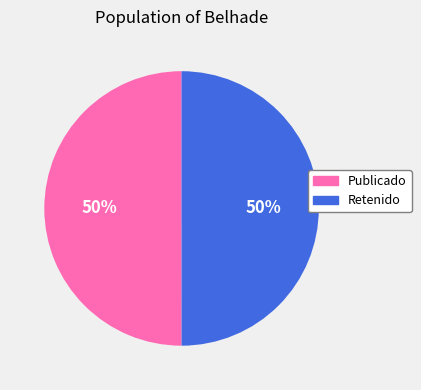

To the nearest percent, what portion does Publicado represent?

50%